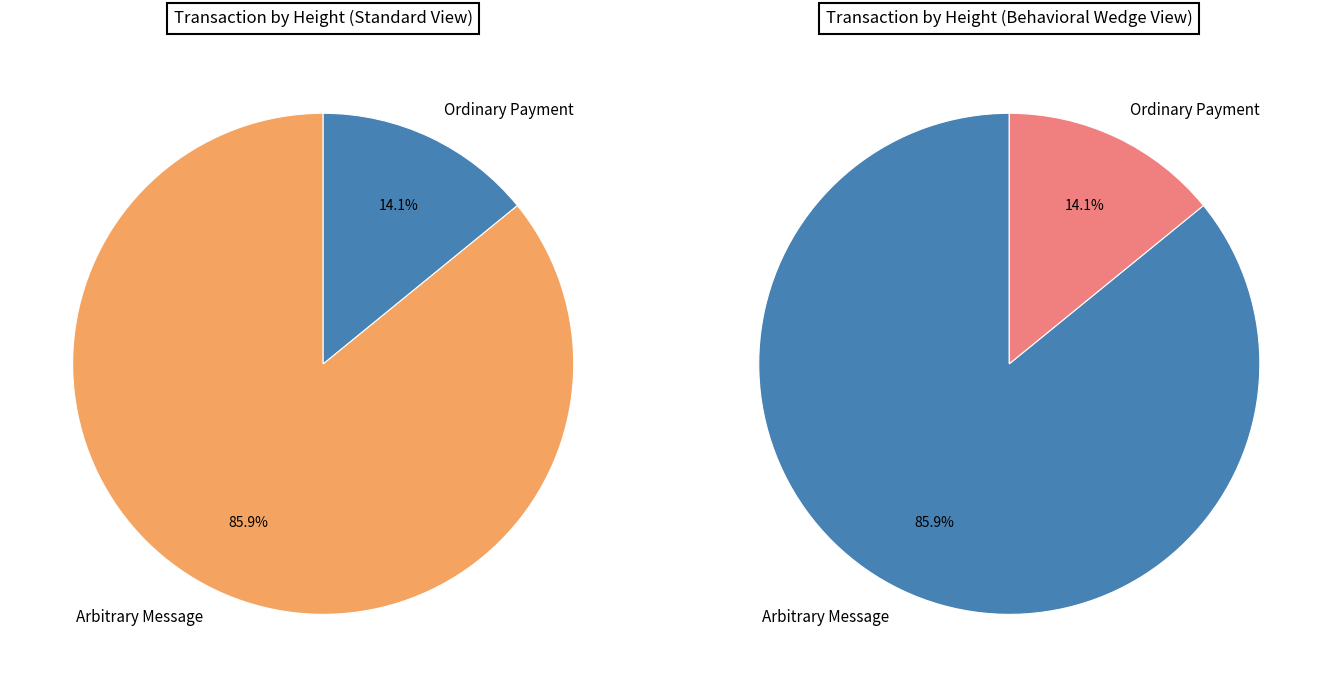

Do 384455 and 63168 together represent more than half of the pie?

Yes